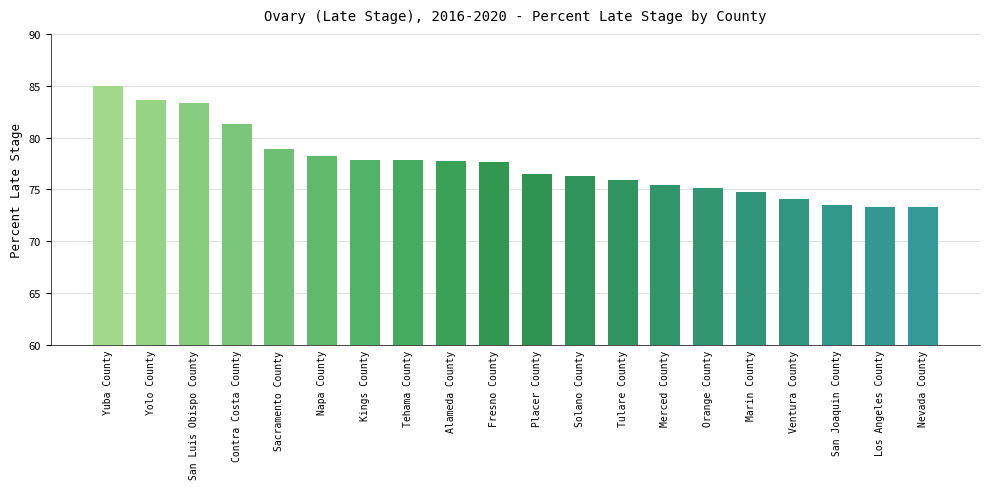

What is the difference between the maximum and minimum values?

11.7